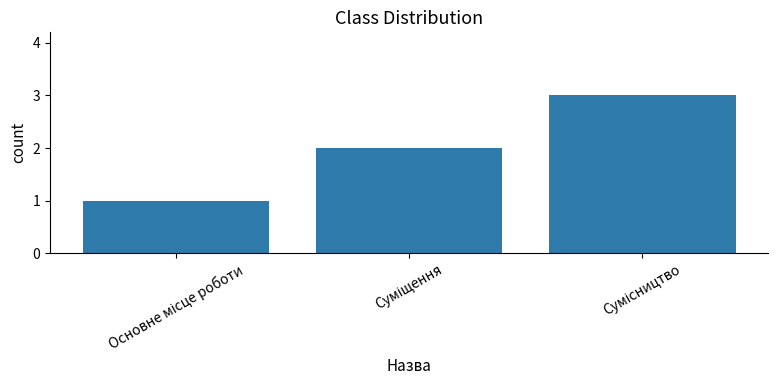

What is the maximum value shown in the chart?

3